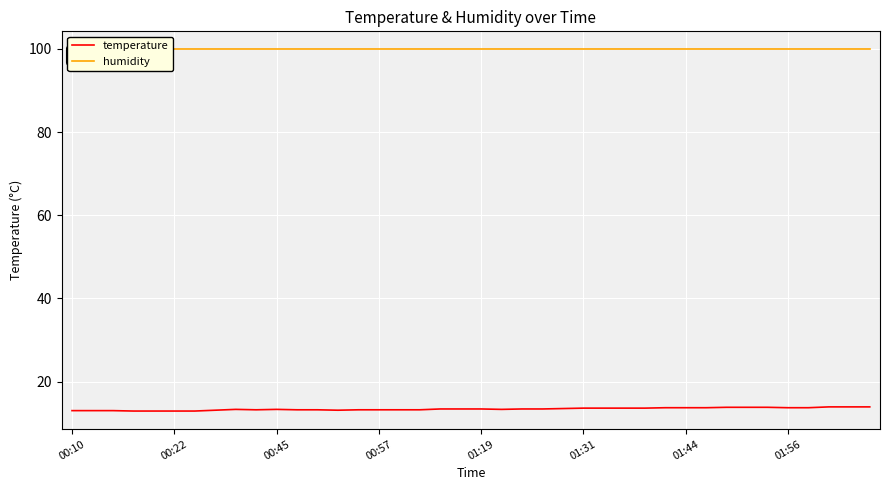

Rank the series by their average value, from lowest to highest.

temperature, humidity